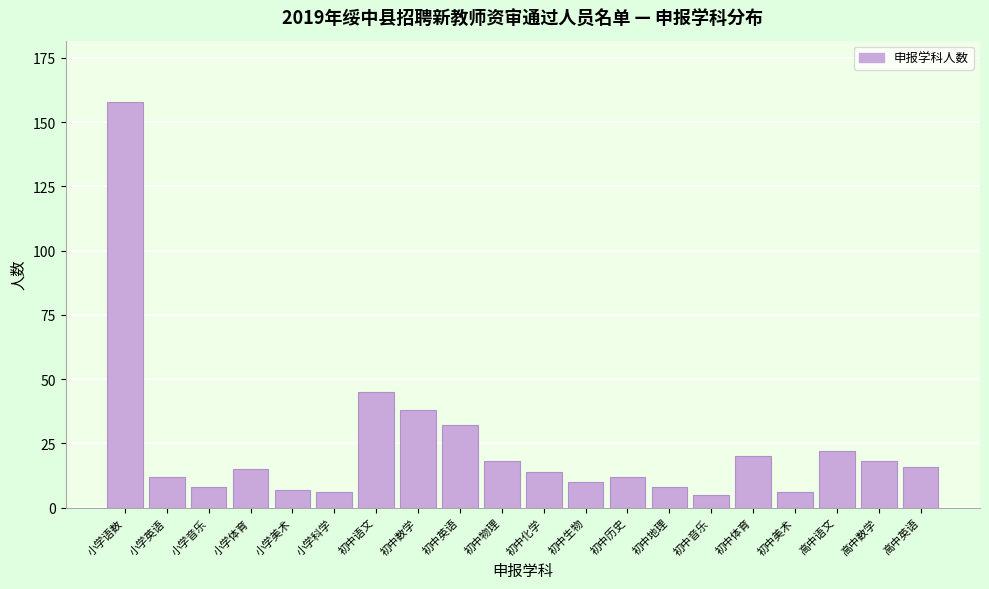

Reading left to right, list all the values displayed in this chart.

小学语数=158	小学英语=12	小学音乐=8	小学体育=15	小学美术=7	小学科学=6	初中语文=45	初中数学=38	初中英语=32	初中物理=18	初中化学=14	初中生物=10	初中历史=12	初中地理=8	初中音乐=5	初中体育=20	初中美术=6	高中语文=22	高中数学=18	高中英语=16